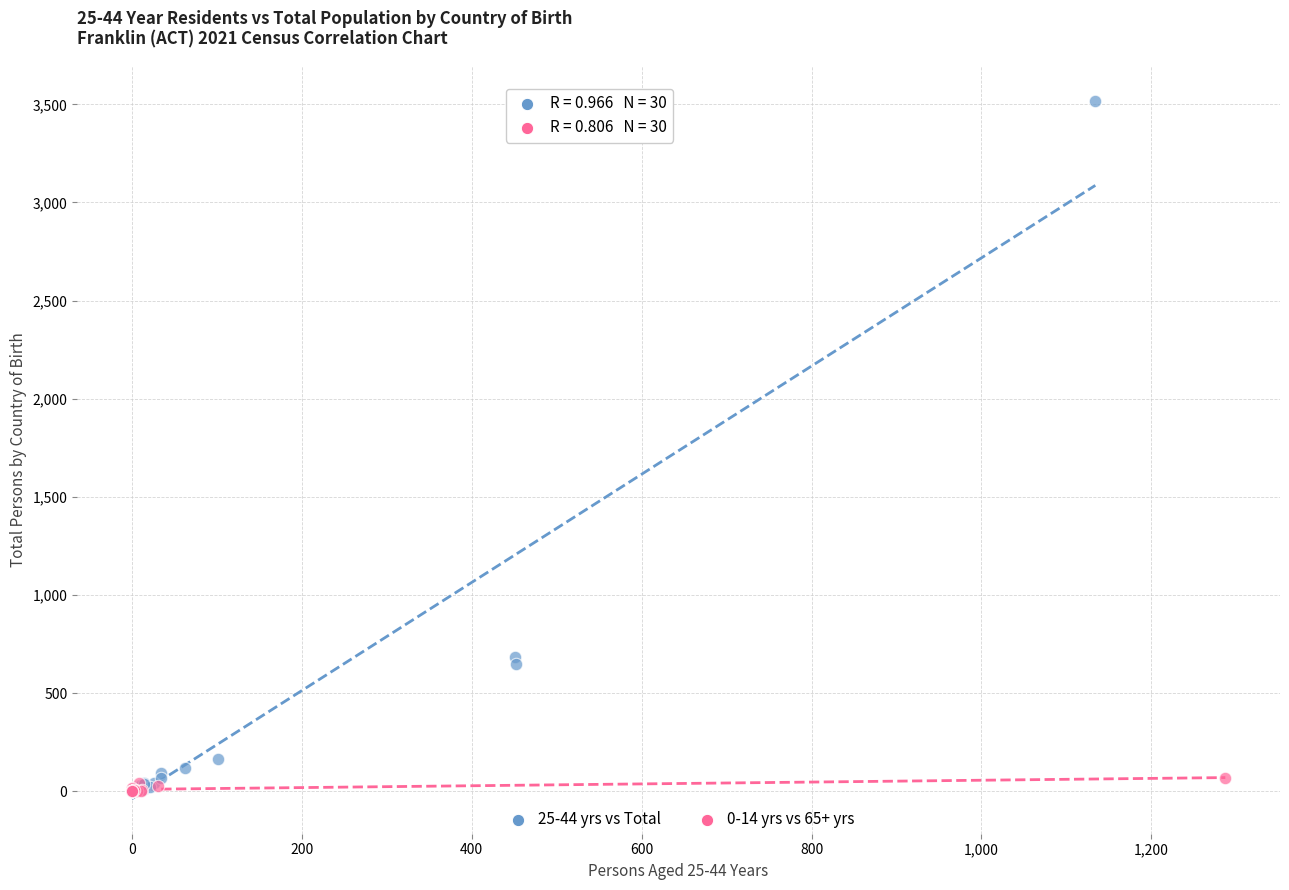

Which series has the largest Y range (max minus min)?

25-44 yrs vs Total